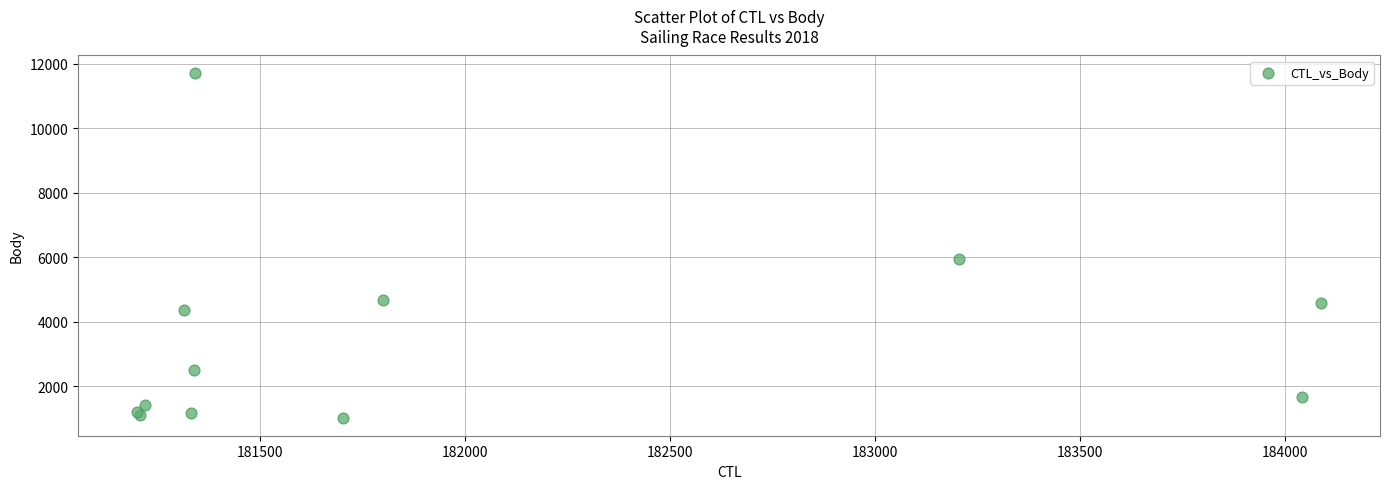

What Y value in the scatter plot is closest to 6355?

5931